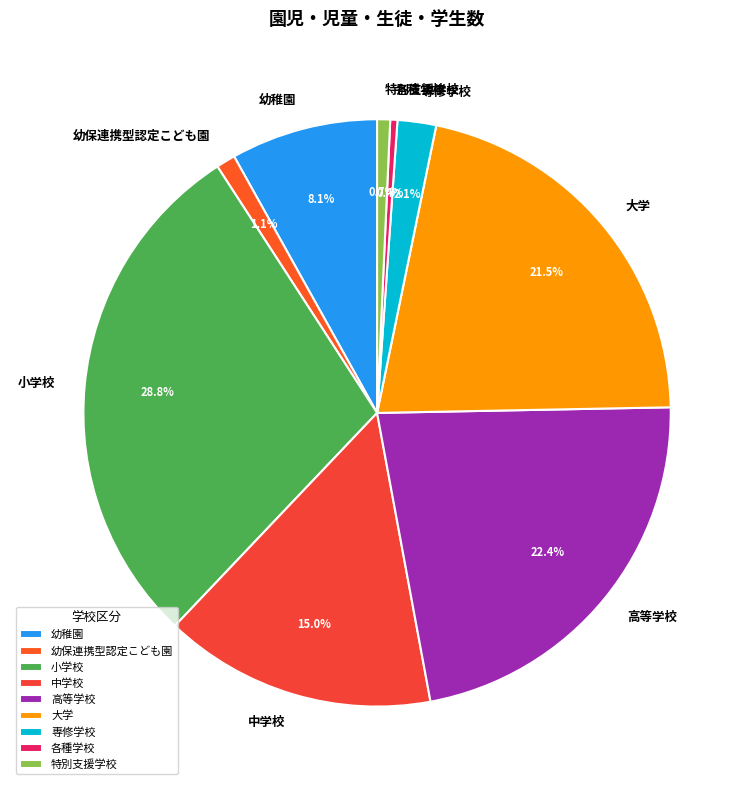

The 幼稚園 slice represents 19% of the pie. True or false?

False